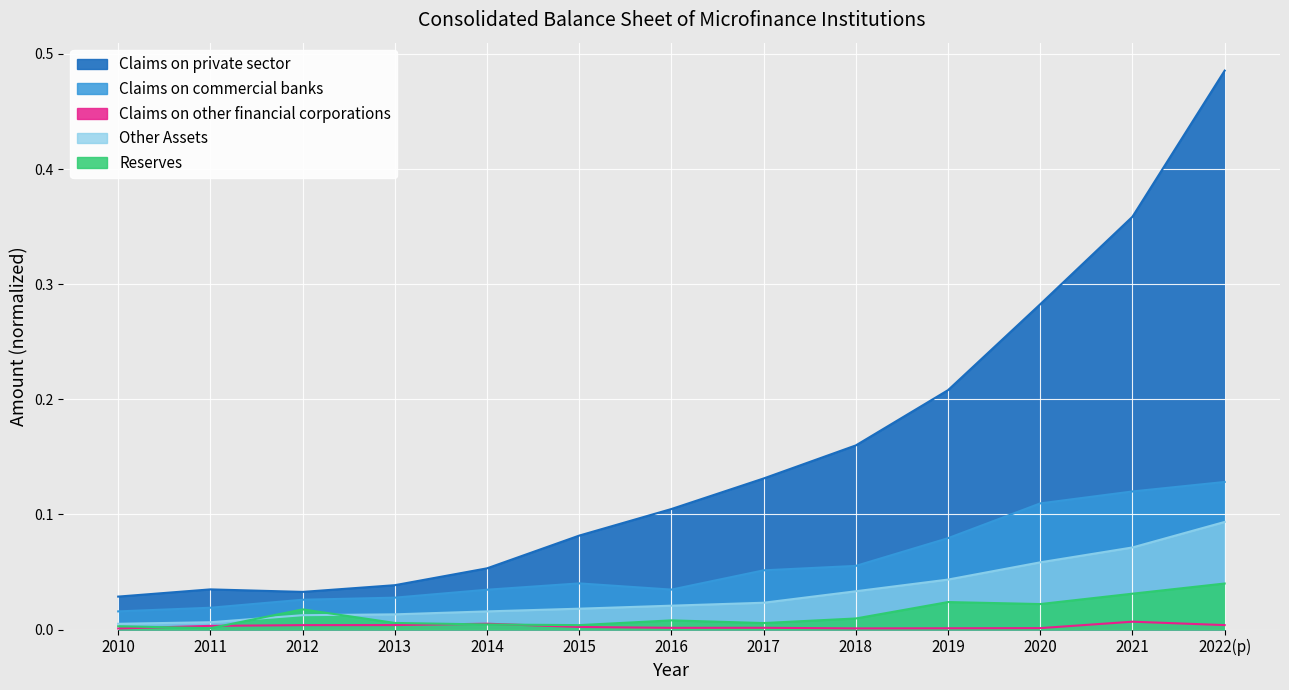

Which series has the largest range (max minus min)?

Claims on private sector